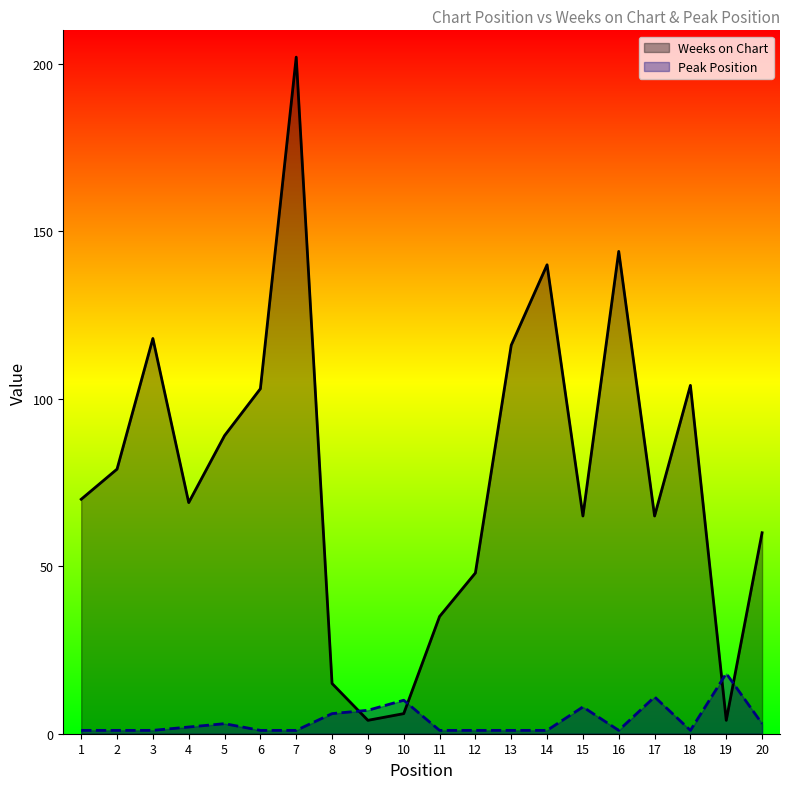

What is the minimum value shown in the chart?

1